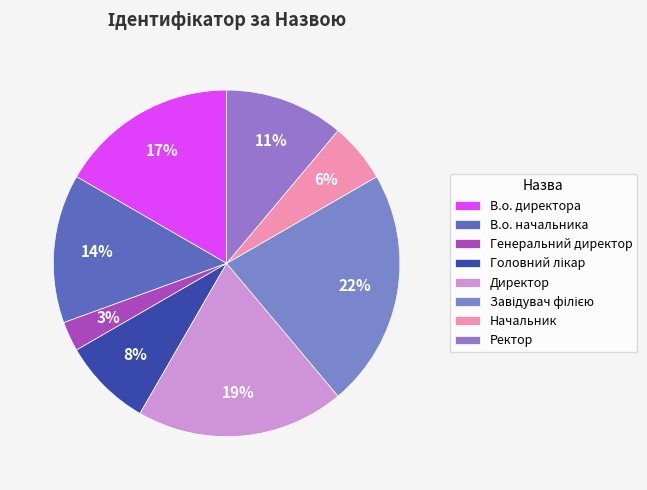

The В.о. директора slice represents 9% of the pie. True or false?

False